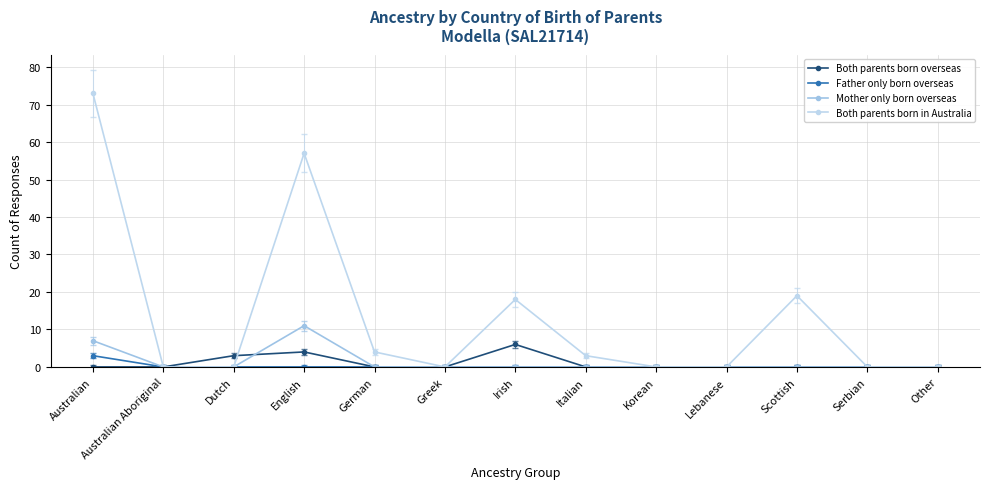

Reading left to right, extract all data points from this chart.

Both parents born overseas: 0	0	3	4	0	0	6	0	0	0	0	0	0
Father only born overseas: 3	0	0	0	0	0	0	0	0	0	0	0	0
Mother only born overseas: 7	0	0	11	0	0	0	0	0	0	0	0	0
Both parents born in Australia: 73	0	0	57	4	0	18	3	0	0	19	0	0